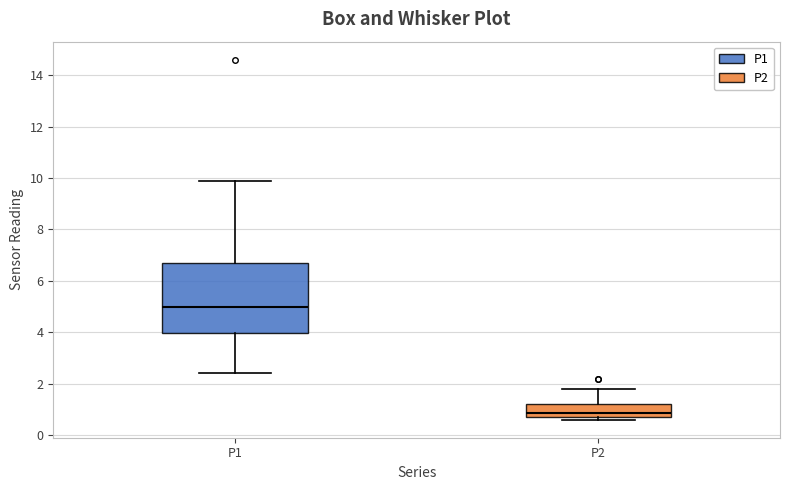

Reading left to right, transcribe this box plot: for each box, give where its median line is, the range the box spans, and where its two whiskers end, as read against the y-axis. The values are not printed on the chart, so give them approximately, as read against the axis.

P1: median 5.0, box 4.0 to 6.6, whiskers 2.4 to 10.0
P2: median 0.8 (just above the box's lower edge), box 0.8 to 1.2, whiskers 0.6 to 1.8